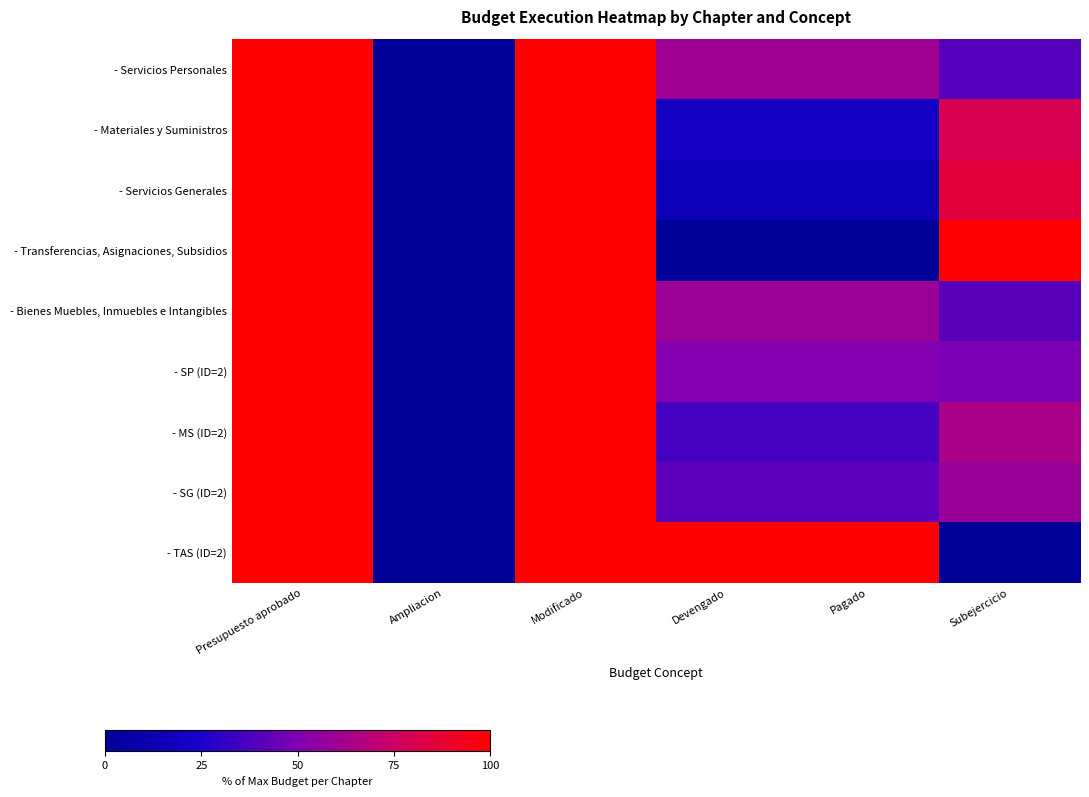

Reading right to left, transcribe all the data shown in this chart.

- Servicios Personales: Subejercicio=39.5	Pagado=60.5	Devengado=60.5	Modificado=100.0	Ampliacion=0.0	Presupuesto aprobado=100.0
- Materiales y Suministros: Subejercicio=80.4	Pagado=19.6	Devengado=19.6	Modificado=100.0	Ampliacion=0.0	Presupuesto aprobado=100.0
- Servicios Generales: Subejercicio=85.5	Pagado=14.5	Devengado=14.5	Modificado=100.0	Ampliacion=0.0	Presupuesto aprobado=100.0
- Transferencias, Asignaciones, Subsidios: Subejercicio=99.5	Pagado=0.5	Devengado=0.5	Modificado=100.0	Ampliacion=0.0	Presupuesto aprobado=100.0
- Bienes Muebles, Inmuebles e Intangibles: Subejercicio=41.0	Pagado=59.0	Devengado=59.0	Modificado=100.0	Ampliacion=0.0	Presupuesto aprobado=100.0
- SP (ID=2): Subejercicio=48.9	Pagado=51.1	Devengado=51.1	Modificado=100.0	Ampliacion=0.0	Presupuesto aprobado=100.0
- MS (ID=2): Subejercicio=63.8	Pagado=36.2	Devengado=36.2	Modificado=100.0	Ampliacion=0.0	Presupuesto aprobado=100.0
- SG (ID=2): Subejercicio=58.6	Pagado=41.4	Devengado=41.4	Modificado=100.0	Ampliacion=0.0	Presupuesto aprobado=100.0
- TAS (ID=2): Subejercicio=0.0	Pagado=100.0	Devengado=100.0	Modificado=100.0	Ampliacion=0.0	Presupuesto aprobado=100.0